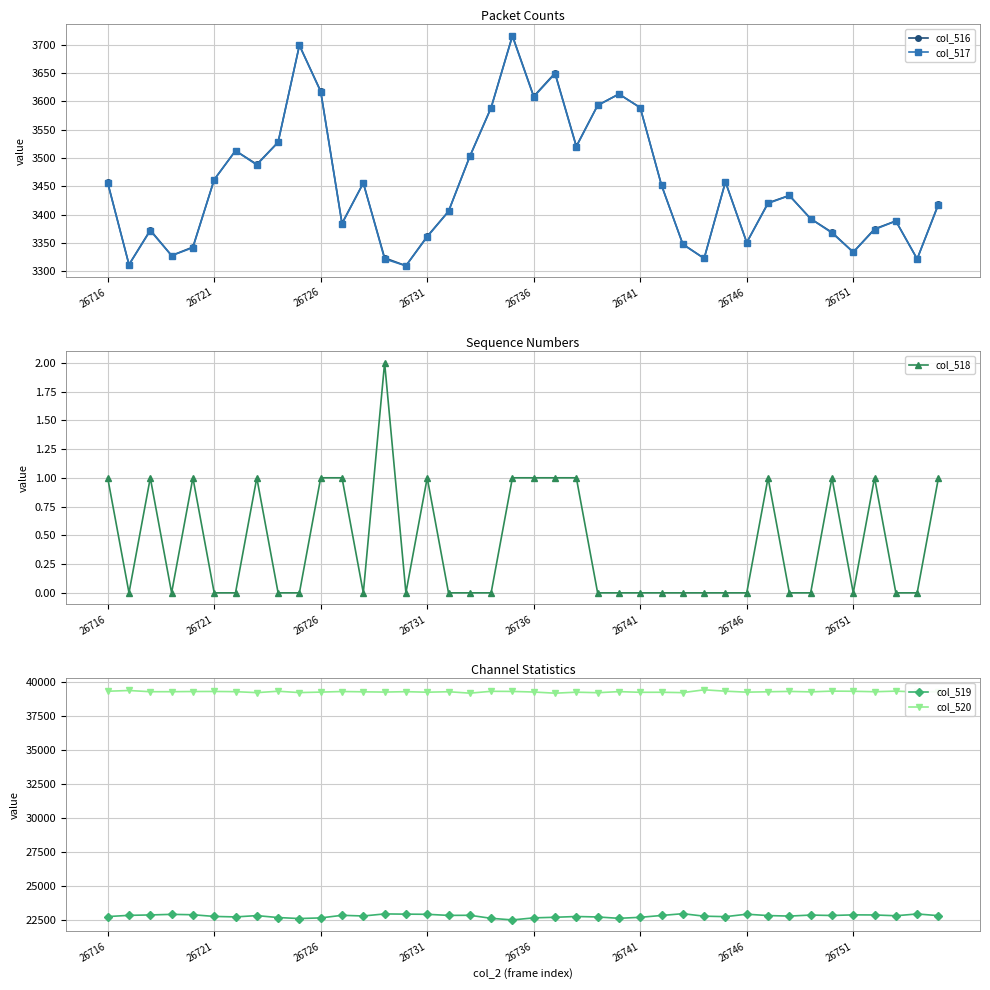

What is the highest value of the col_517 series?

3715